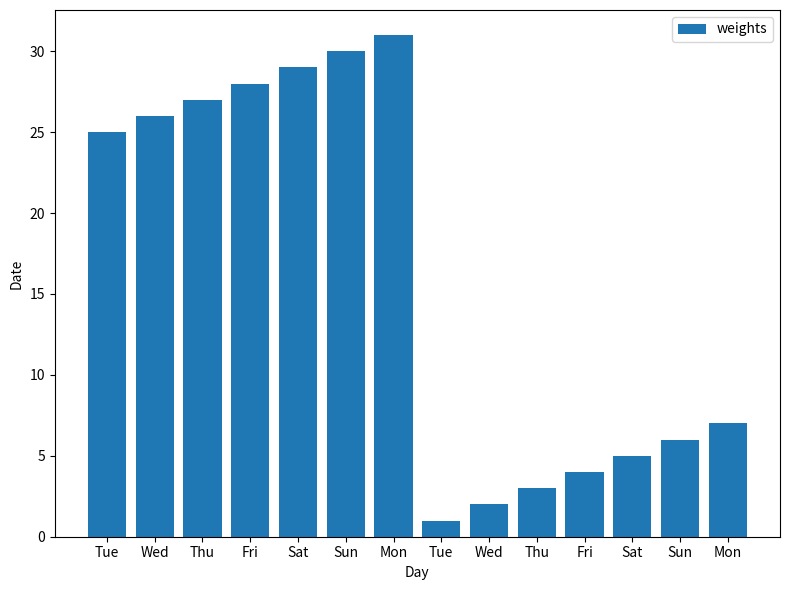

How many data points does each series have?

14